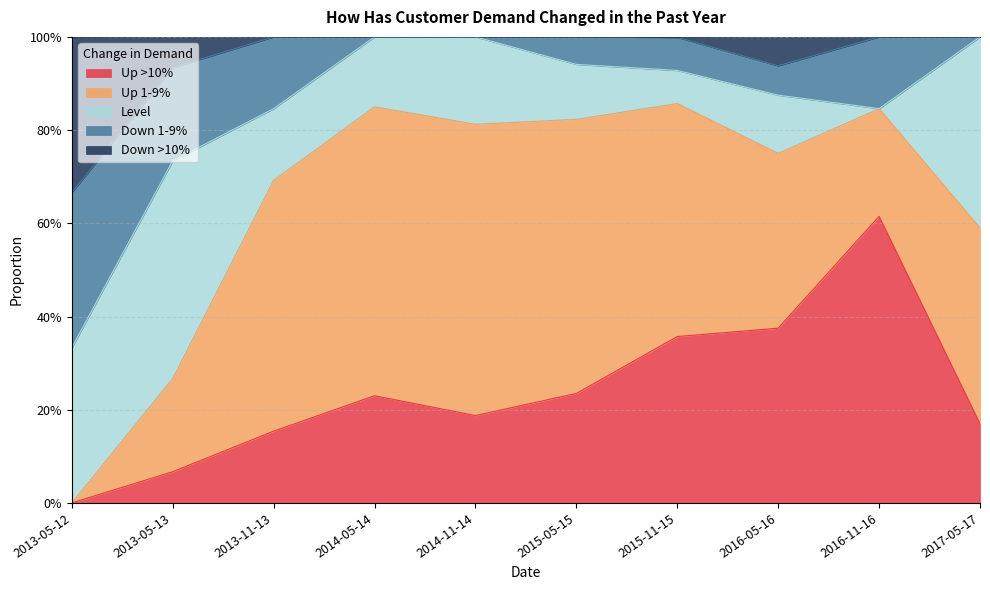

Reading right to left, extract all data points from this chart.

Up >10%: 0.2	0.6	0.4	0.4	0.2	0.2	0.2	0.2	0.1	0.0
Up 1-9%: 0.4	0.2	0.4	0.5	0.6	0.6	0.6	0.5	0.2	0.0
Level: 0.4	0.0	0.1	0.1	0.1	0.2	0.1	0.2	0.5	0.3
Down 1-9%: 0.0	0.2	0.1	0.1	0.1	0.0	0.0	0.2	0.2	0.3
Down >10%: 0.0	0.0	0.1	0.0	0.0	0.0	0.0	0.0	0.1	0.3